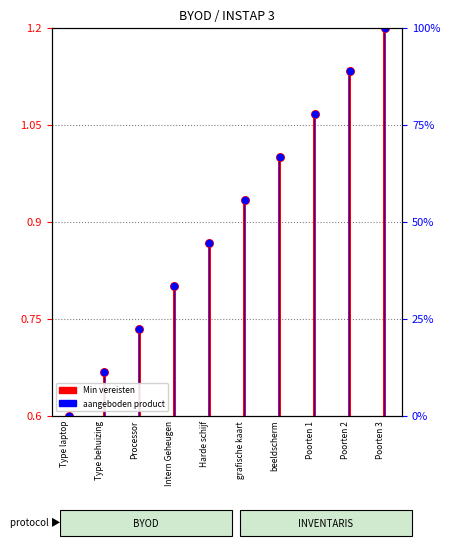

Which series reaches the maximum Y coordinate?

Min vereisten